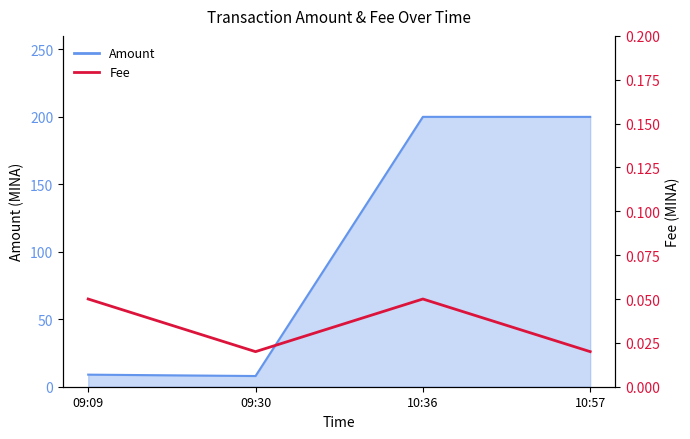

What is the label of the 3rd point from the right?

09:30